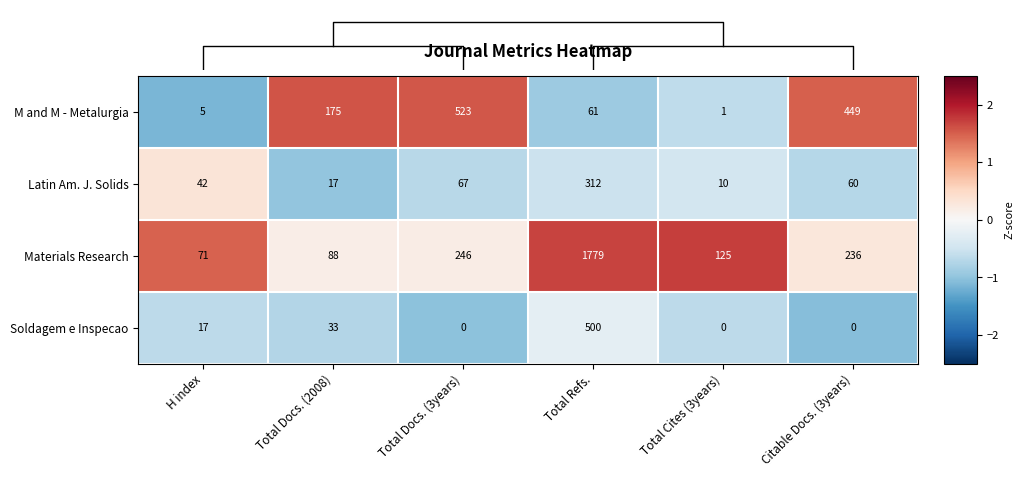

What is the difference between the maximum and minimum values in the Latin Am. J. Solids series?

302